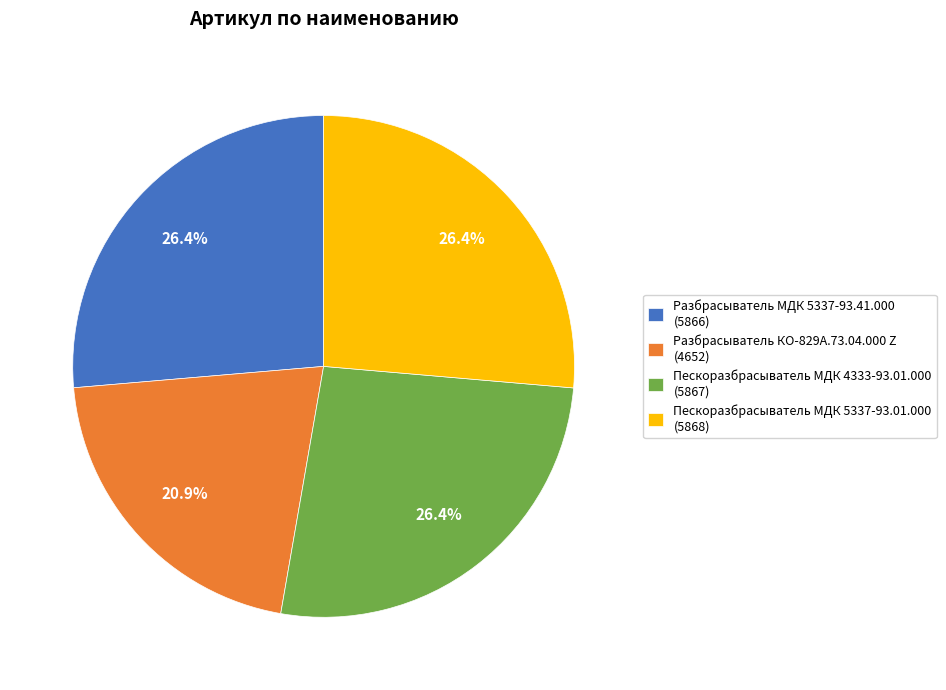

True or false: Разбрасыватель КО-829А.73.04.000 Z accounts for 21% of the total.

True